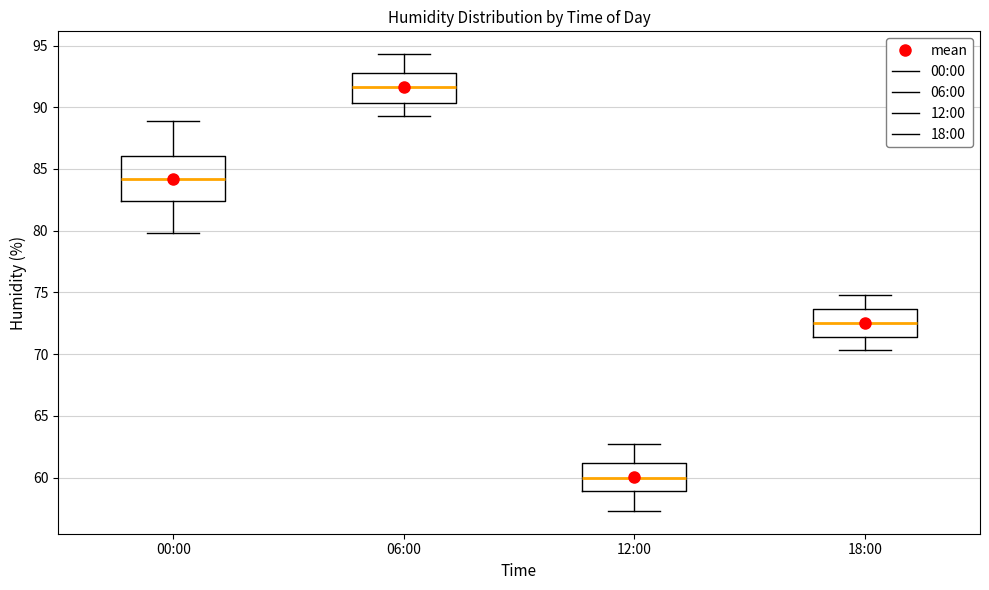

Which box is the tallest, from its lower edge to its upper edge?

00:00